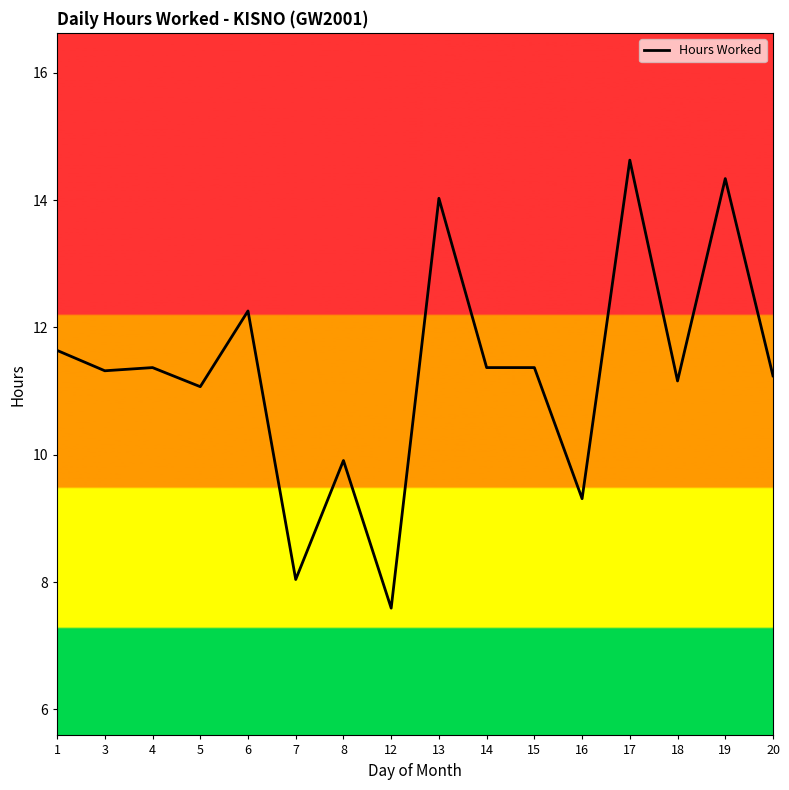

What is the maximum value shown in the chart?

14.6